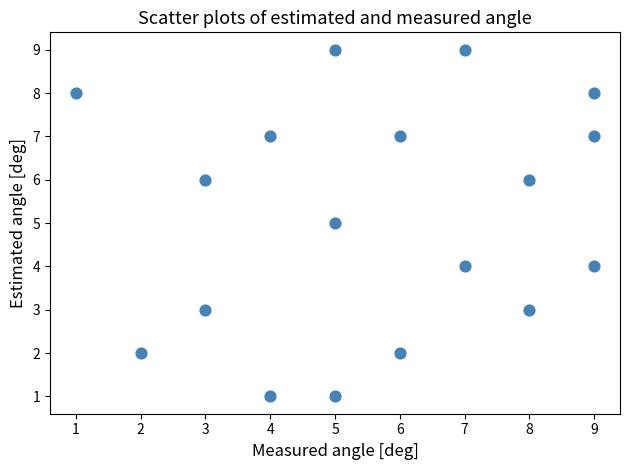

What is the range of Y values (max minus min)?

8